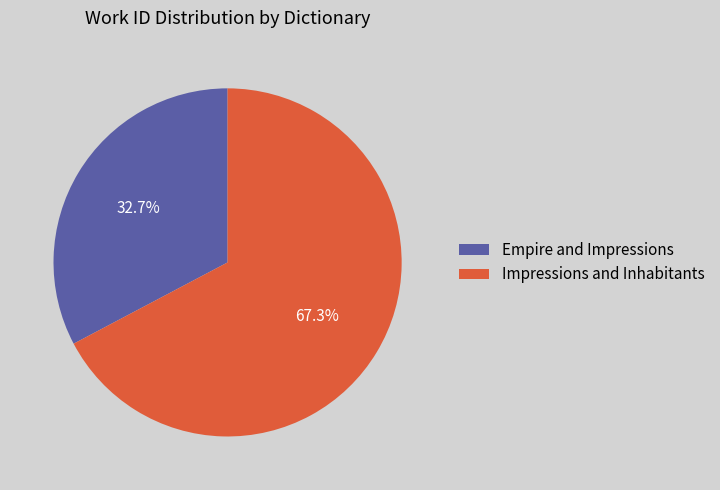

Which slice is the largest?

Impressions and Inhabitants